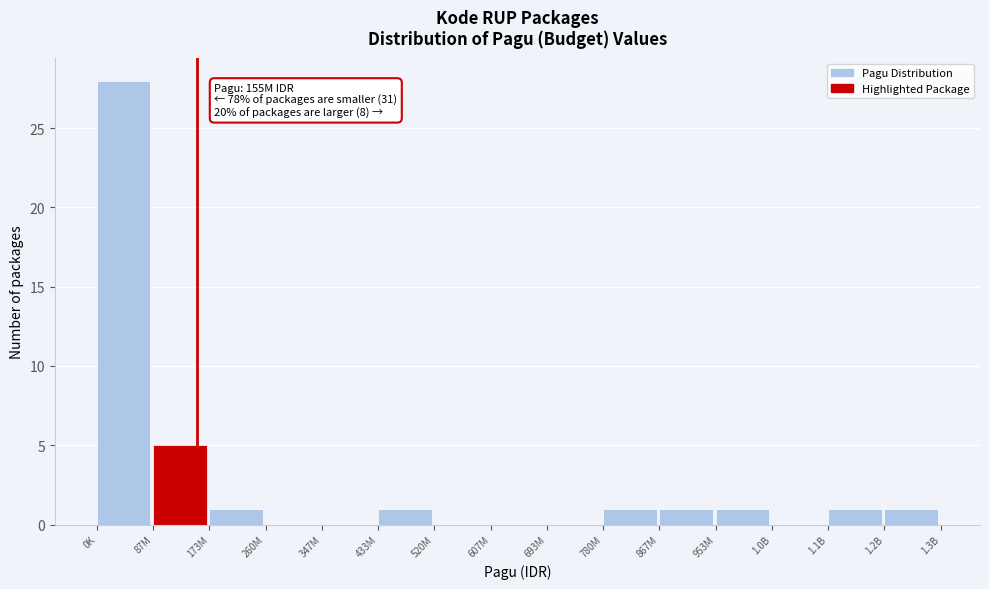

Reading left to right, what are all the values shown in this chart?

0K=28	87M=5	173M=1	260M=0	347M=0	433M=1	520M=0	607M=0	693M=0	780M=1	867M=1	953M=1	1.0B=0	1.1B=1	1.2B=1